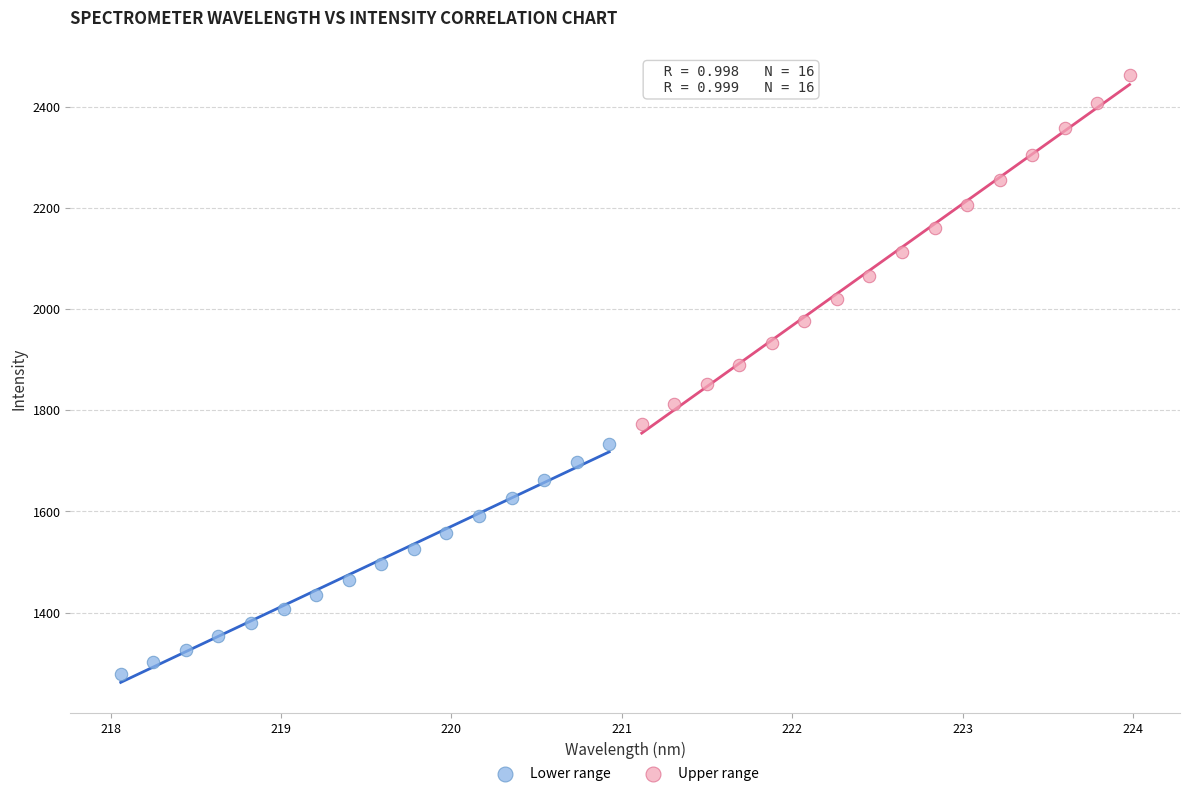

Which series has the widest spread of Y values?

Upper range